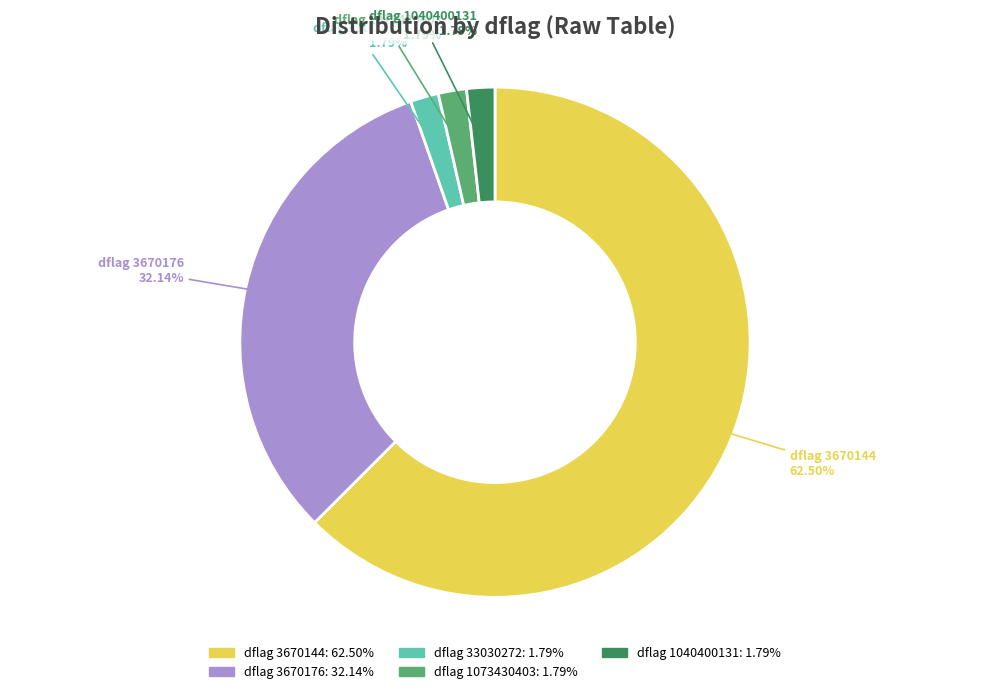

What is the largest slice in the pie chart?

dflag 3670144: 62.50%